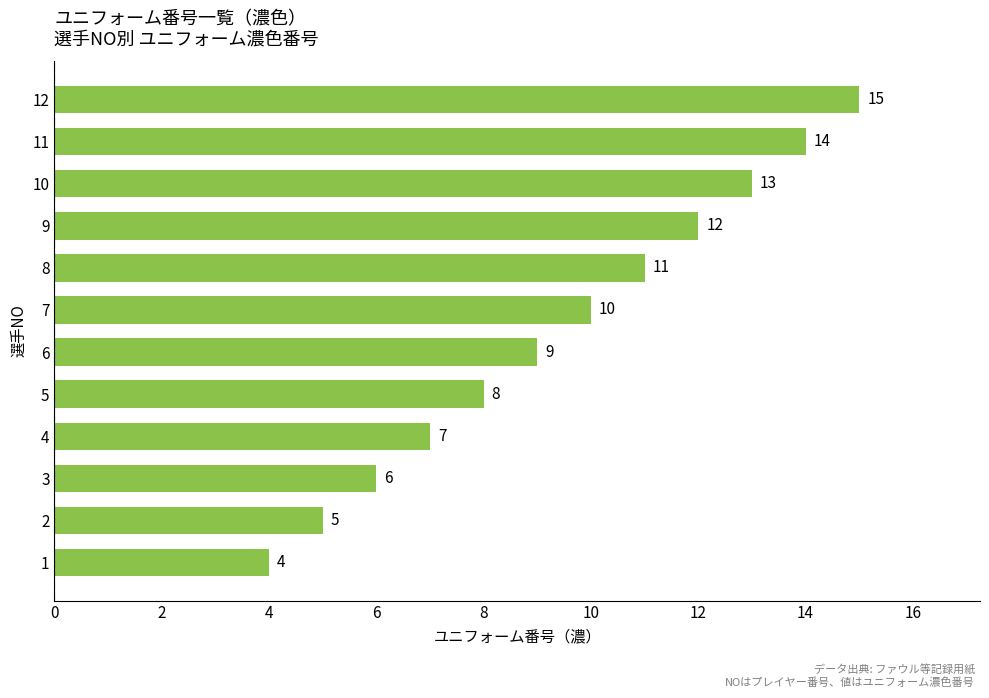

Read the value at 11.

14